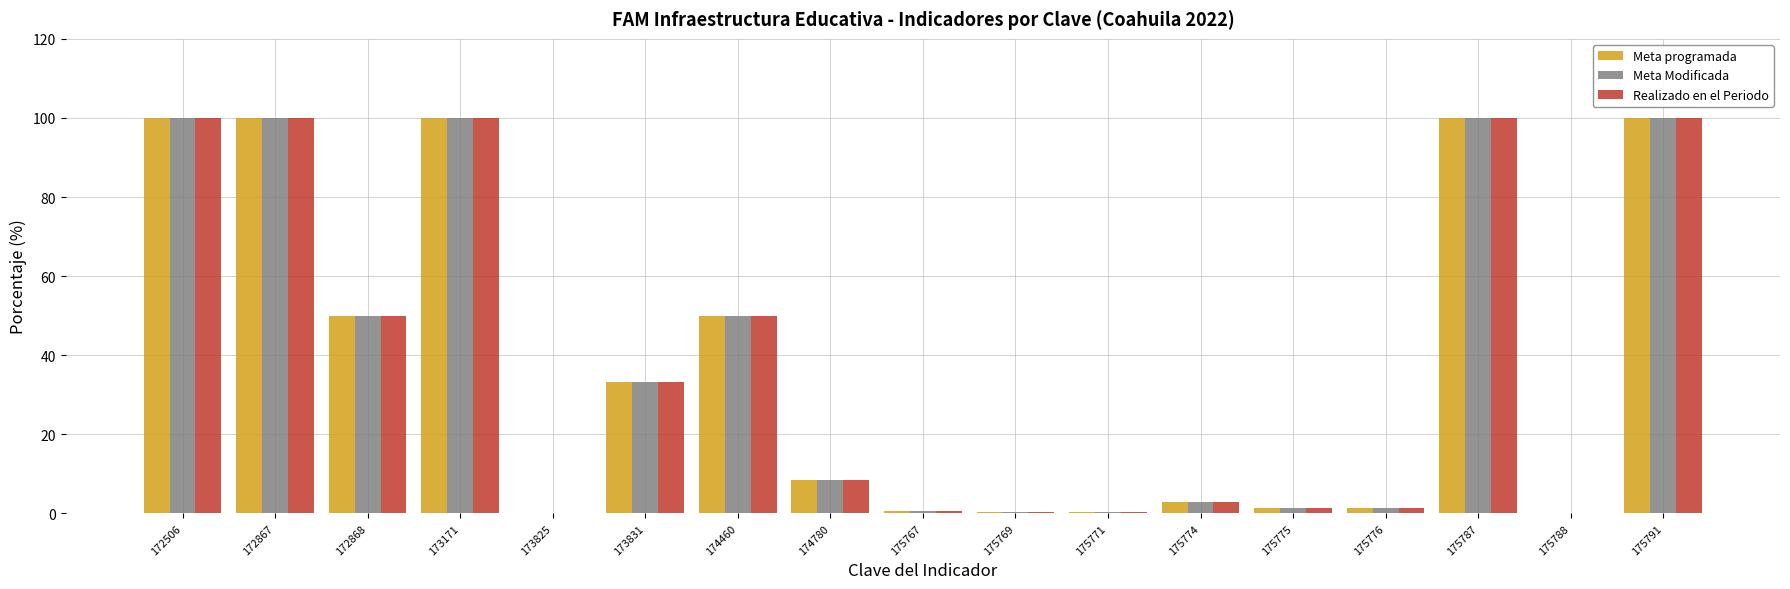

At which label does Realizado en el Periodo first exceed 8?

172506